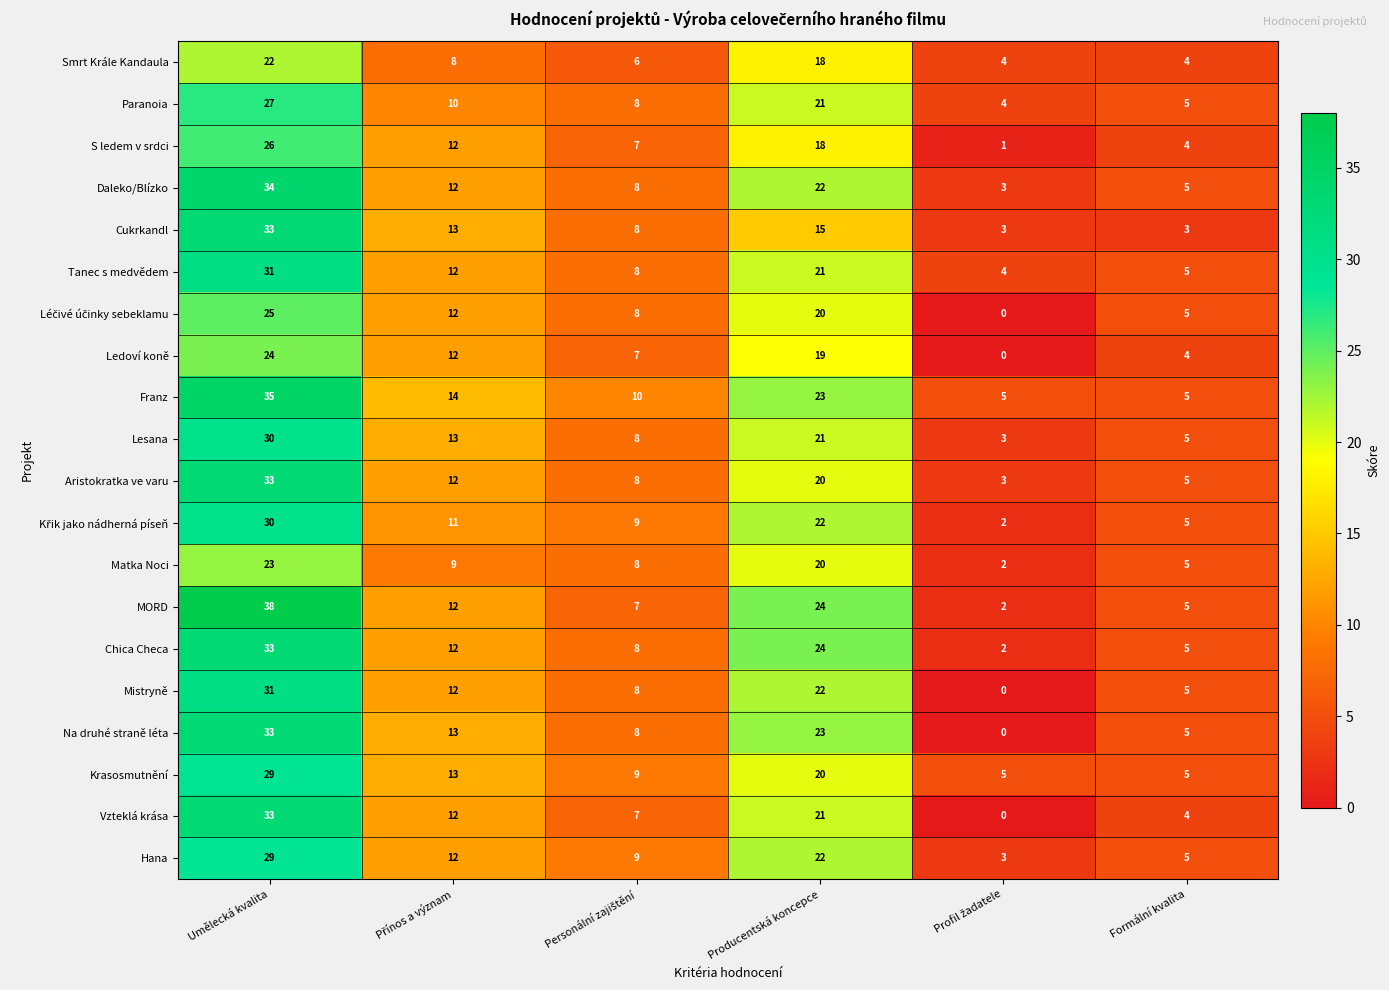

At which category is the sum across all series the highest?

Umělecká kvalita